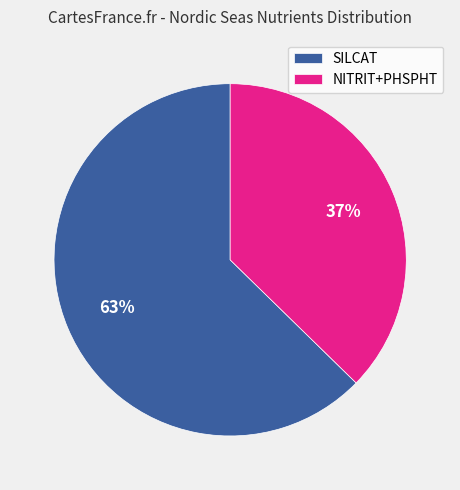

Rank the categories by value from highest to lowest.

SILCAT, NITRIT+PHSPHT